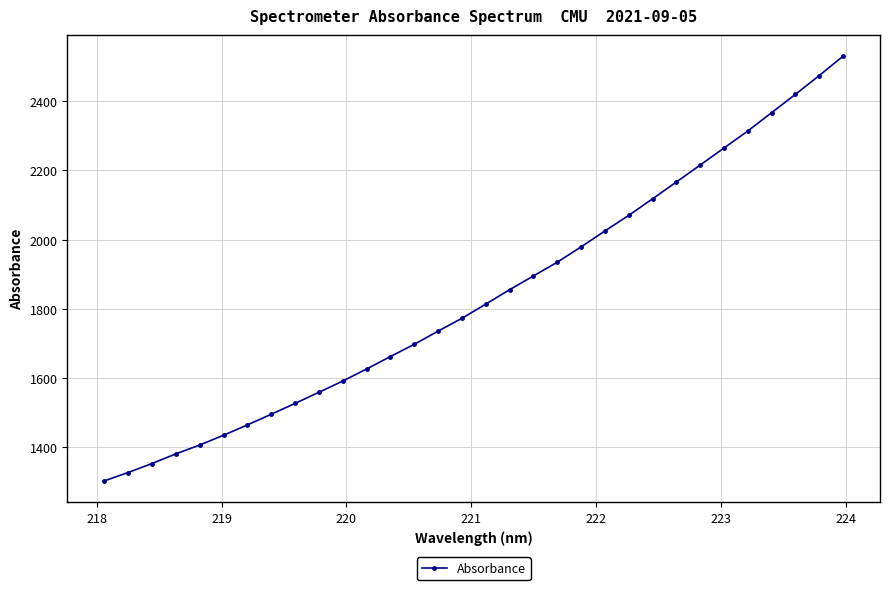

What is the difference between the maximum and second lowest values?

1202.1